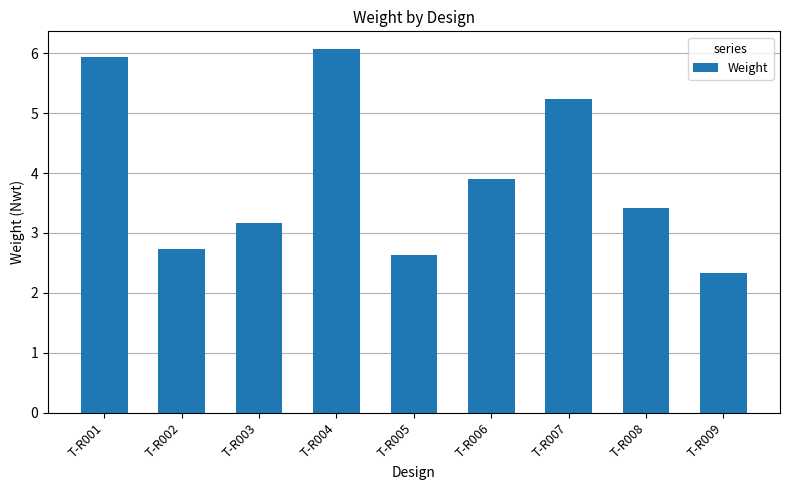

List the labels in order of value, largest first.

T-R004, T-R001, T-R007, T-R006, T-R008, T-R003, T-R002, T-R005, T-R009